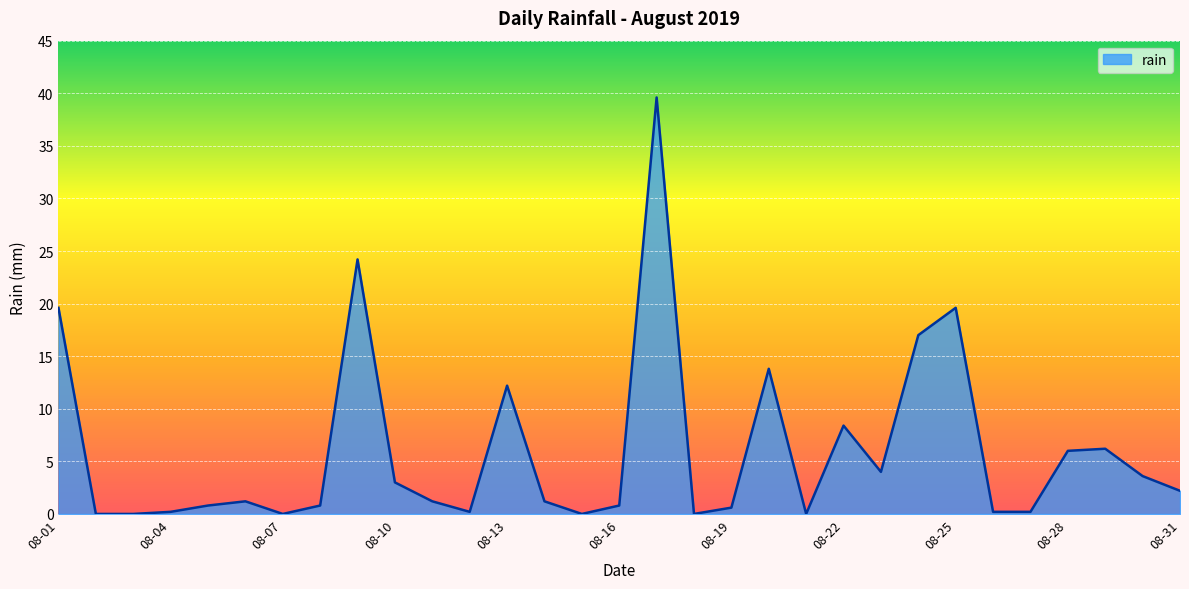

What is the greatest value displayed?

39.6